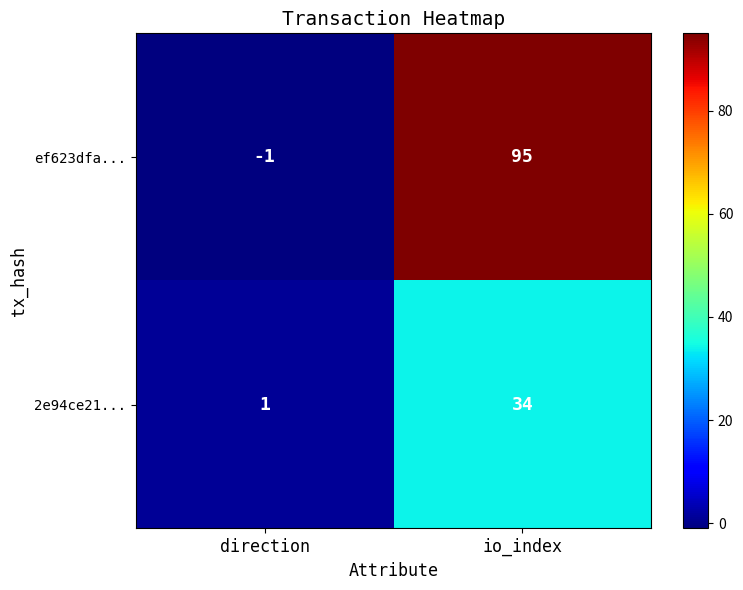

What is the sum of all 2e94ce21... values?

35